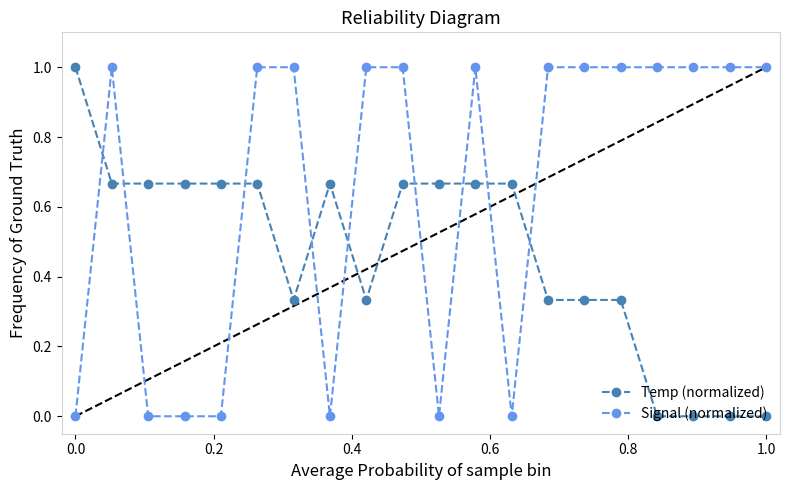

Which series has the widest spread of values?

Temp (normalized)